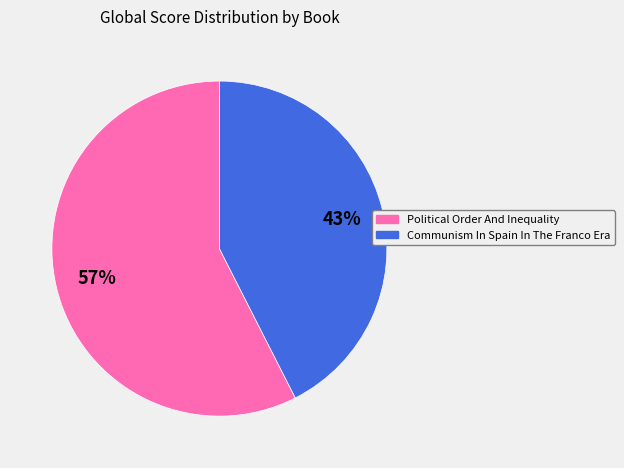

To the nearest percent, what portion does Political Order And Inequality represent?

57%